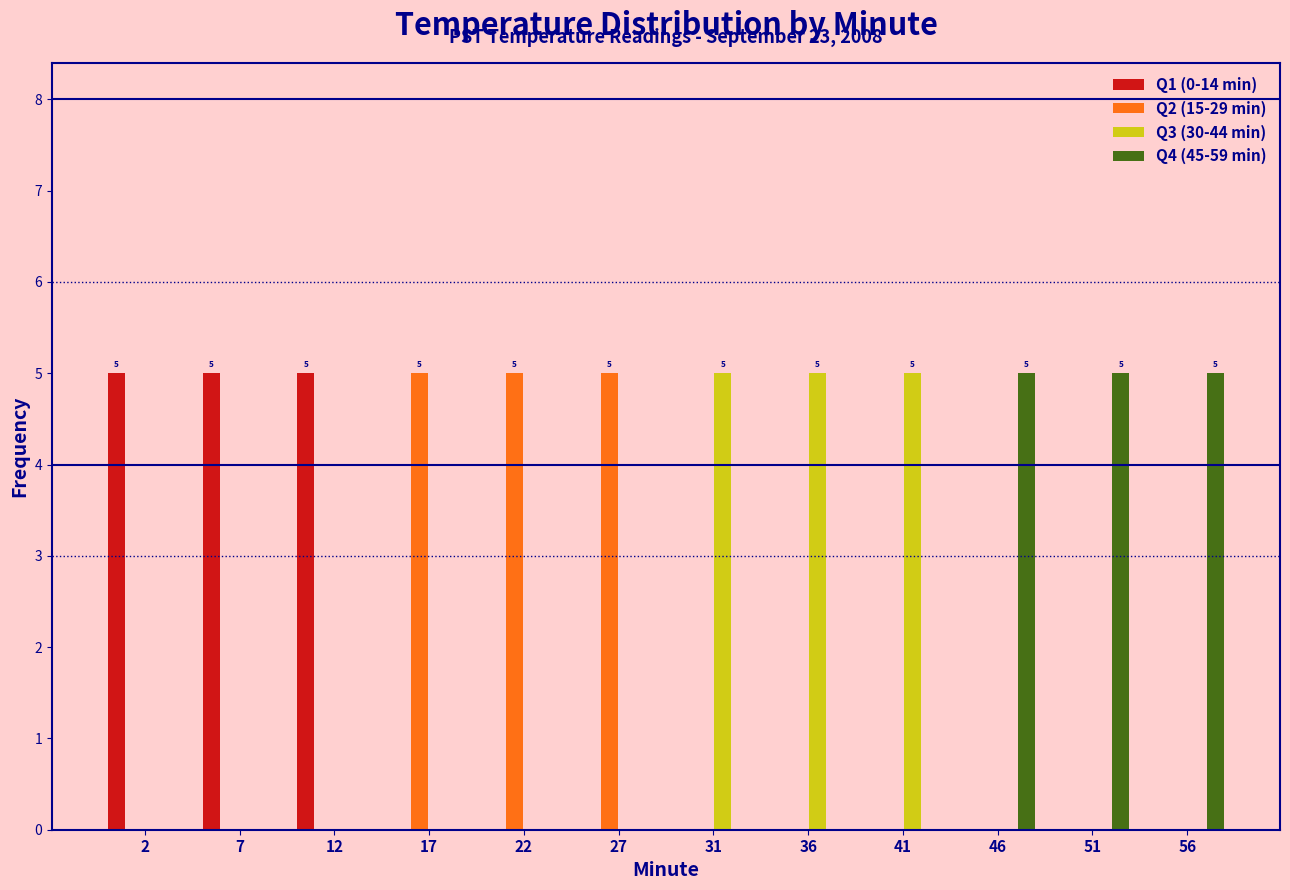

The value of Q1 (0-14 min) at 46 is 3. True or false?

False